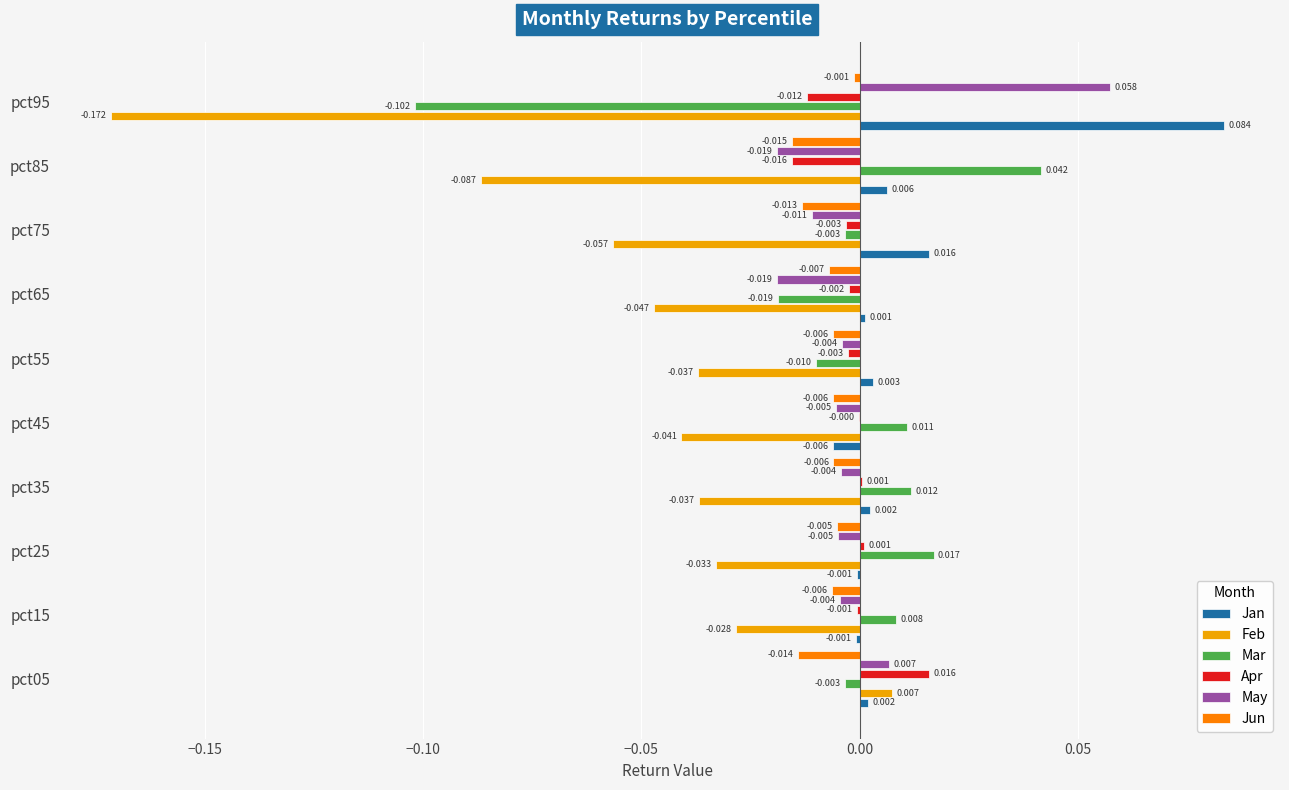

Between pct55 and pct75, which series saw the biggest shift?

Feb